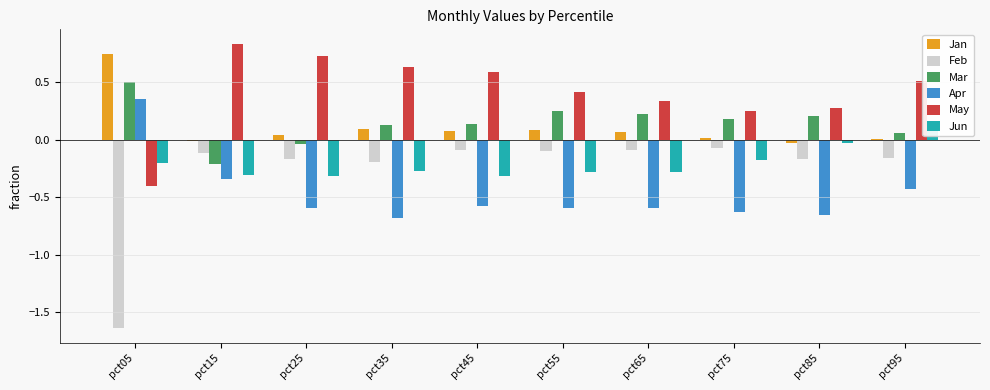

What is the total value across all series at pct05?

-0.7